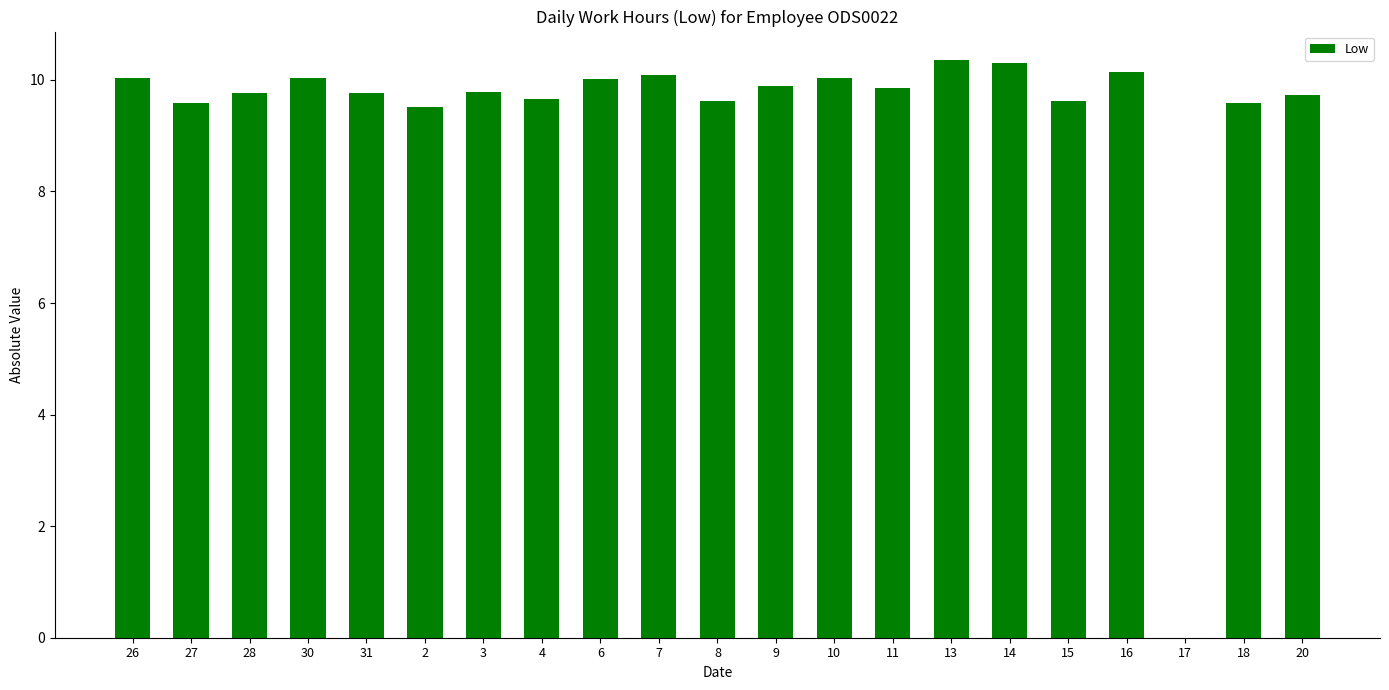

How many values exceed 9?

20